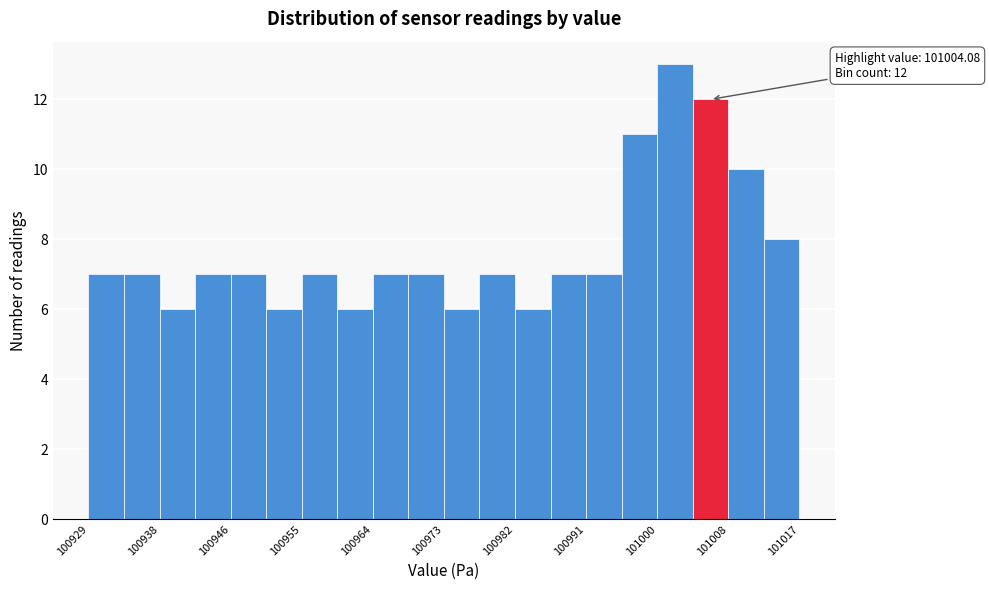

Which range on the x-axis has the tallest bar?

101000 to 101004